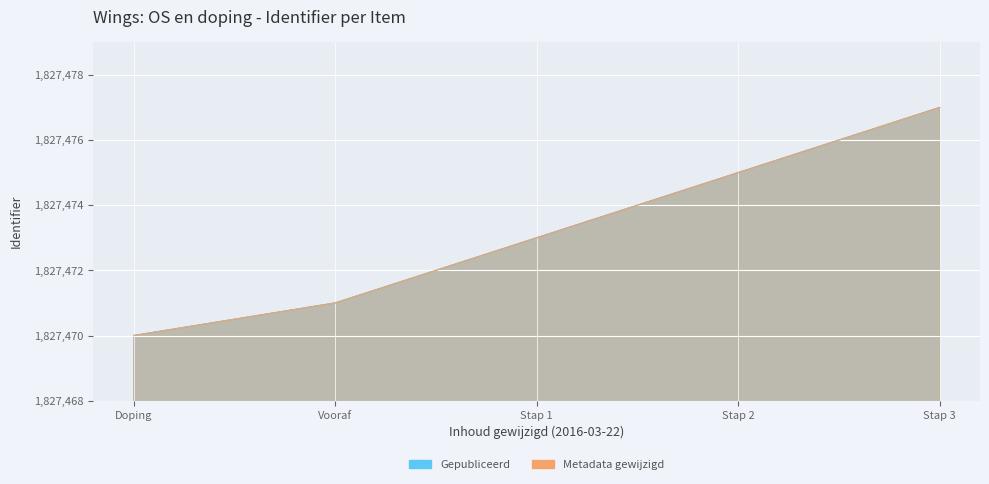

How many lines are shown in the chart?

2